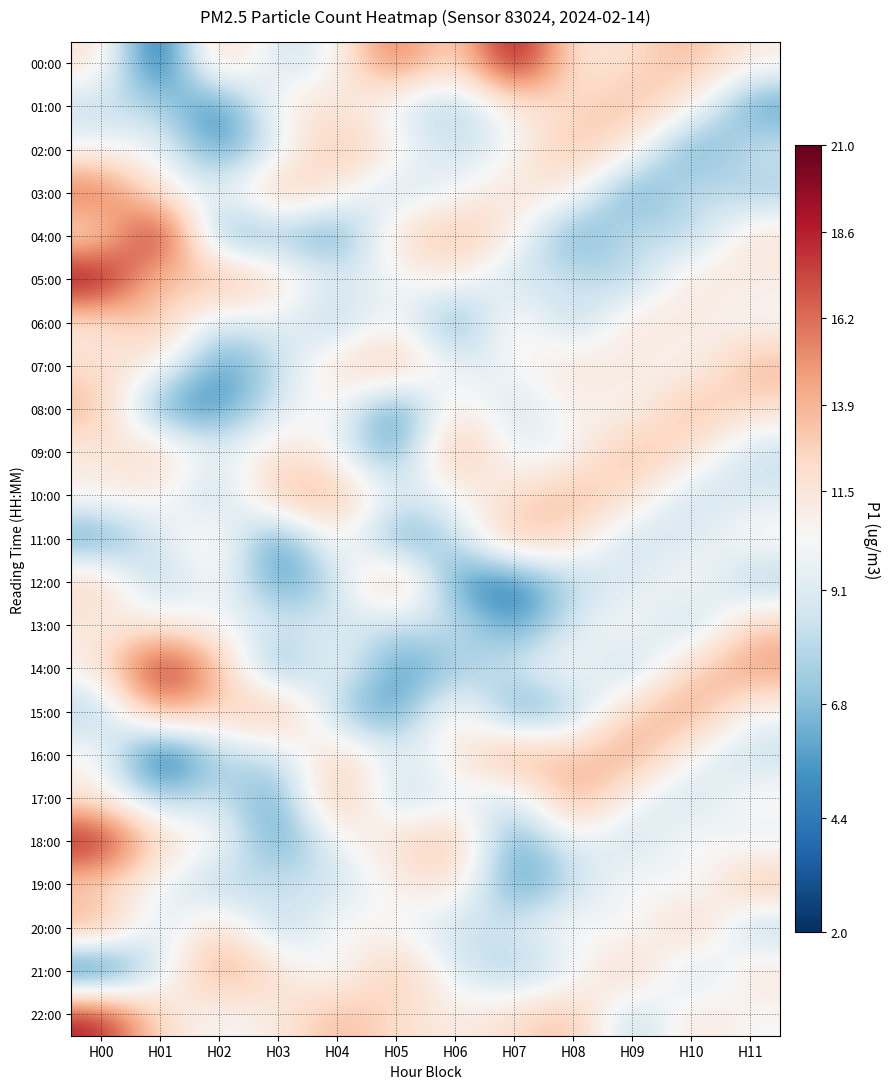

How many categories are shown in the chart?

12